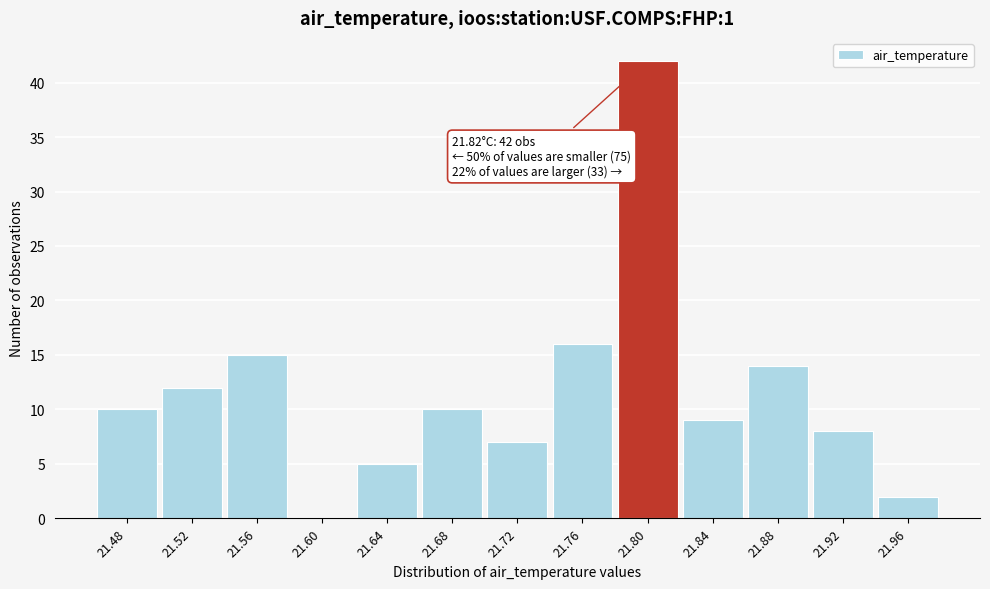

Reading left to right, transcribe all the data shown in this chart.

21.48=10	21.52=12	21.56=15	21.60=0	21.64=5	21.68=10	21.72=7	21.76=16	21.80=42	21.84=9	21.88=14	21.92=8	21.96=2